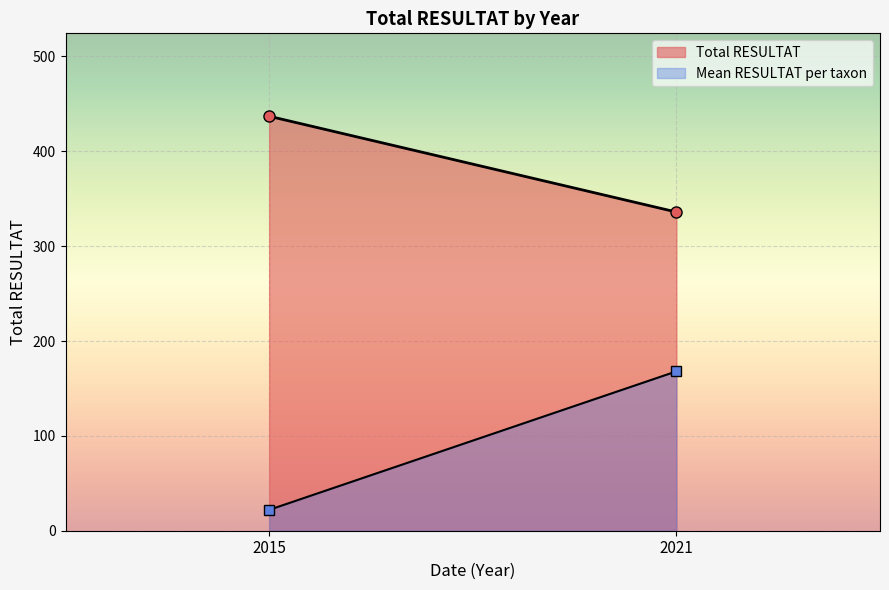

What is the minimum value shown in the chart?

22